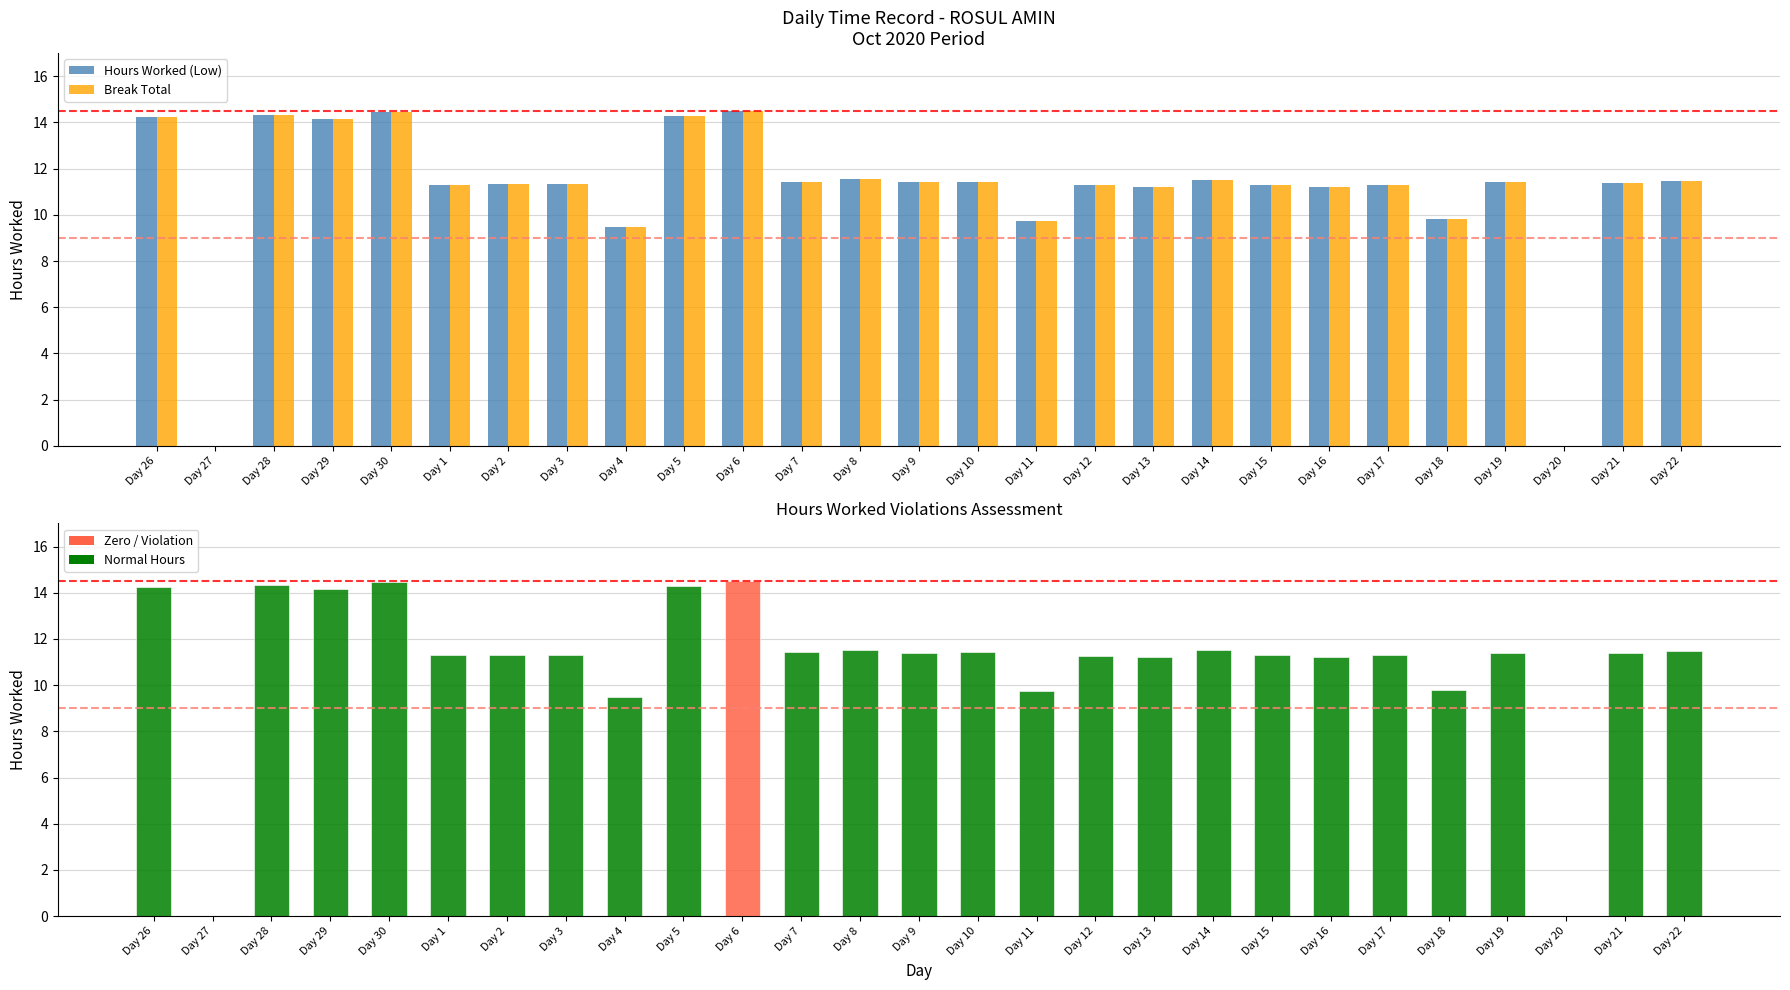

At how many categories does at least one series exceed 4?

25